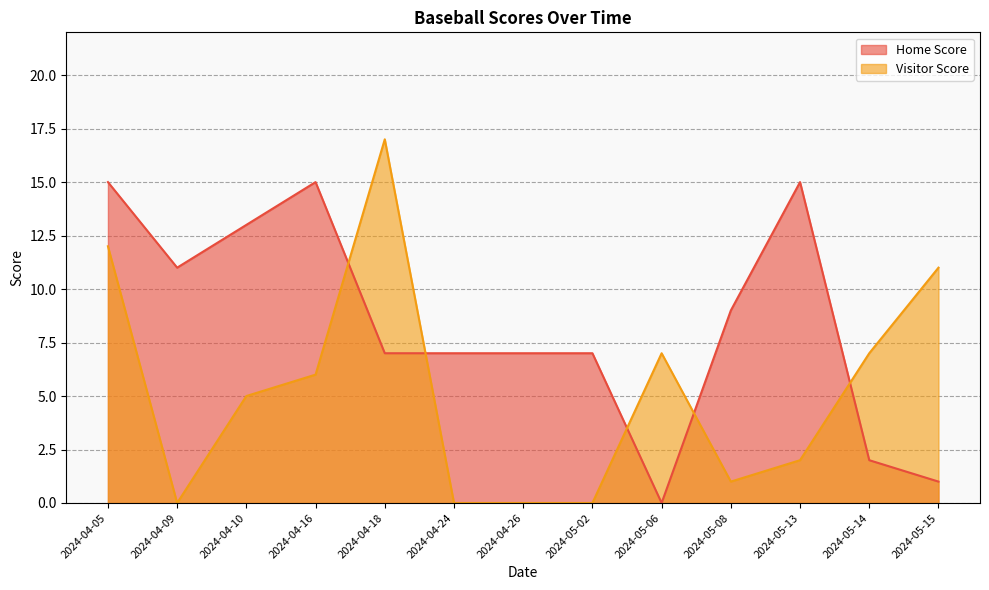

The value of Home Score at 2024-04-18 is 7. True or false?

True